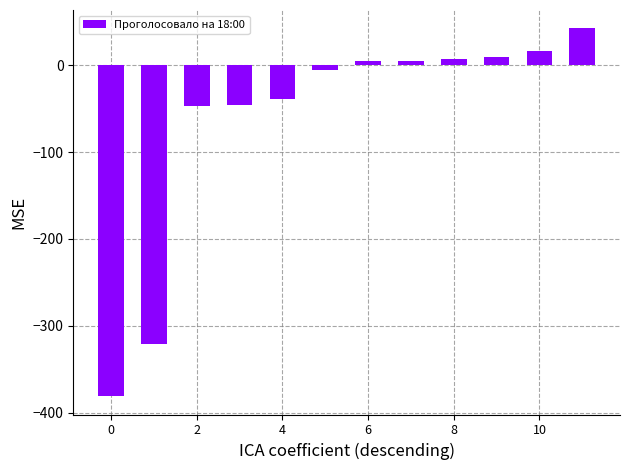

What is the value of the 11th bar from the left?

16.5